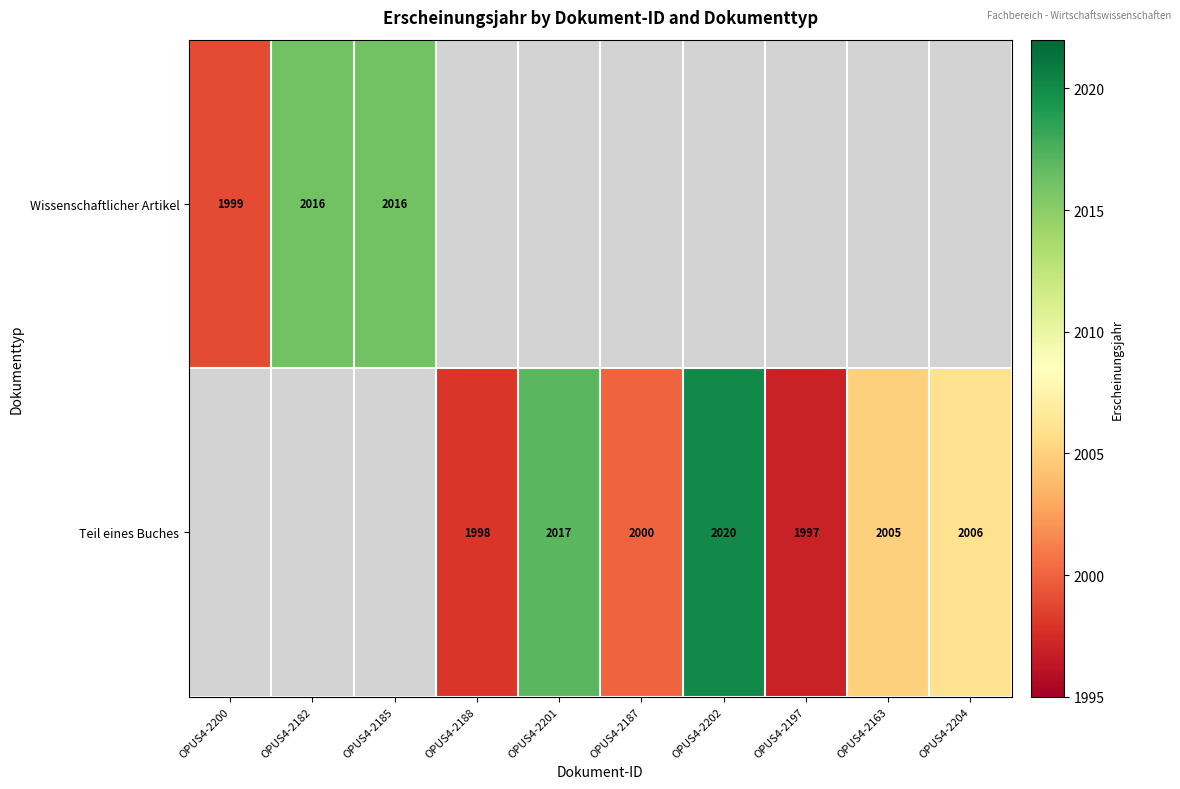

What is the sum of the Teil eines Buches values at OPUS4-2201 and OPUS4-2204?

4023